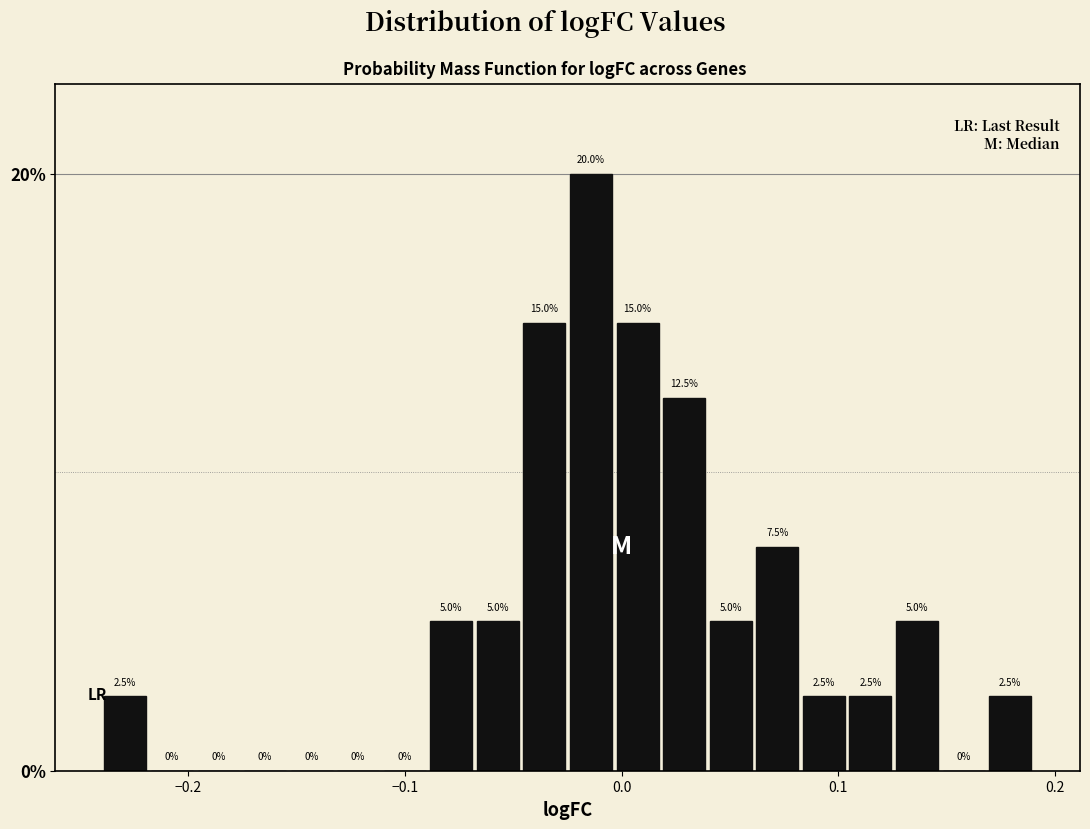

Around what value on the x-axis is the tallest bar? Give the approximate position of its centre, as read against the axis.

-0.01